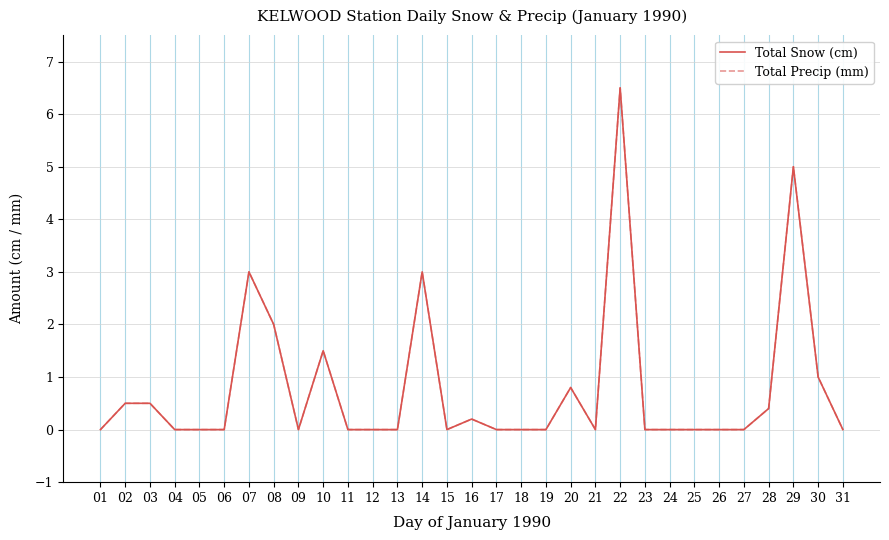

Does the chart have visible grid lines?

Yes